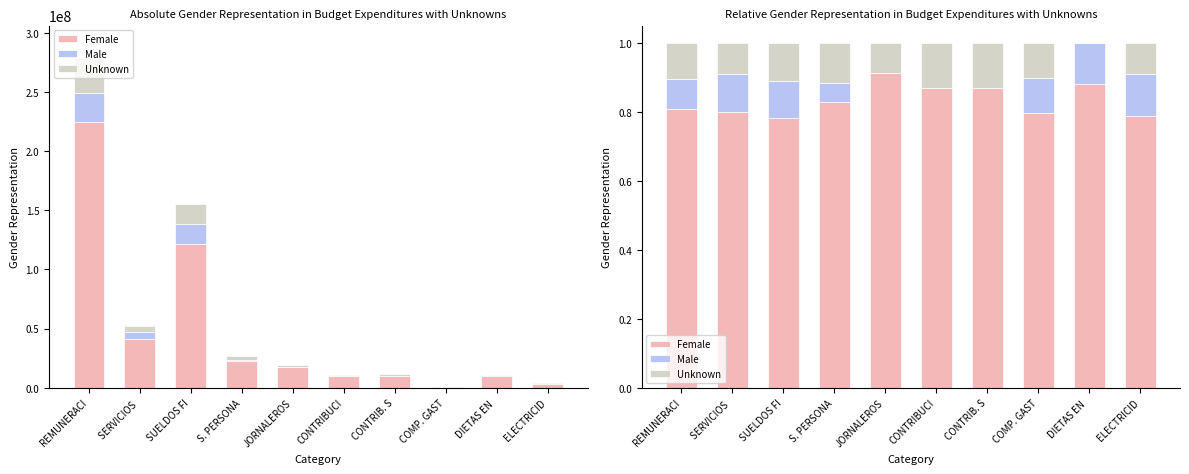

Rank the series at JORNALEROS from lowest to highest value.

Male, Unknown, Female